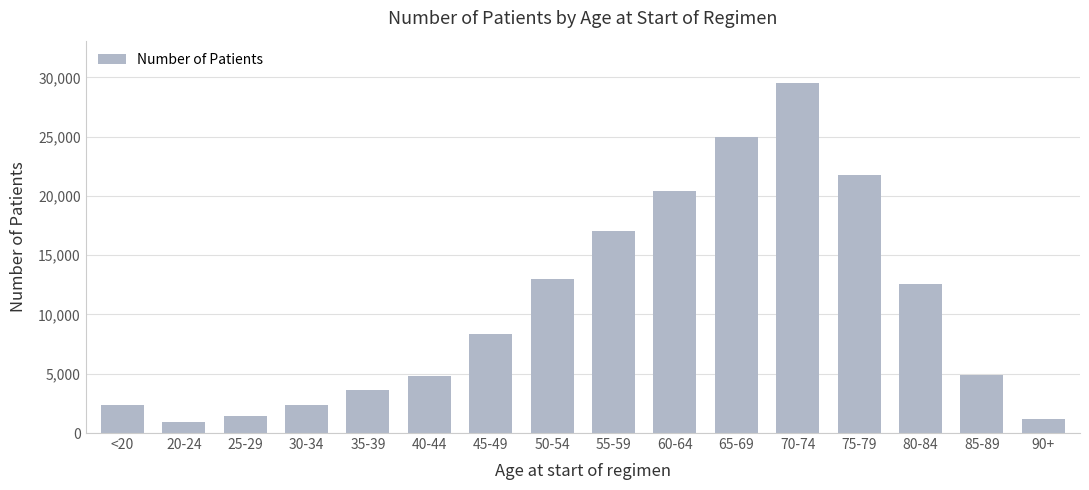

Which category has the highest value across all series?

70-74